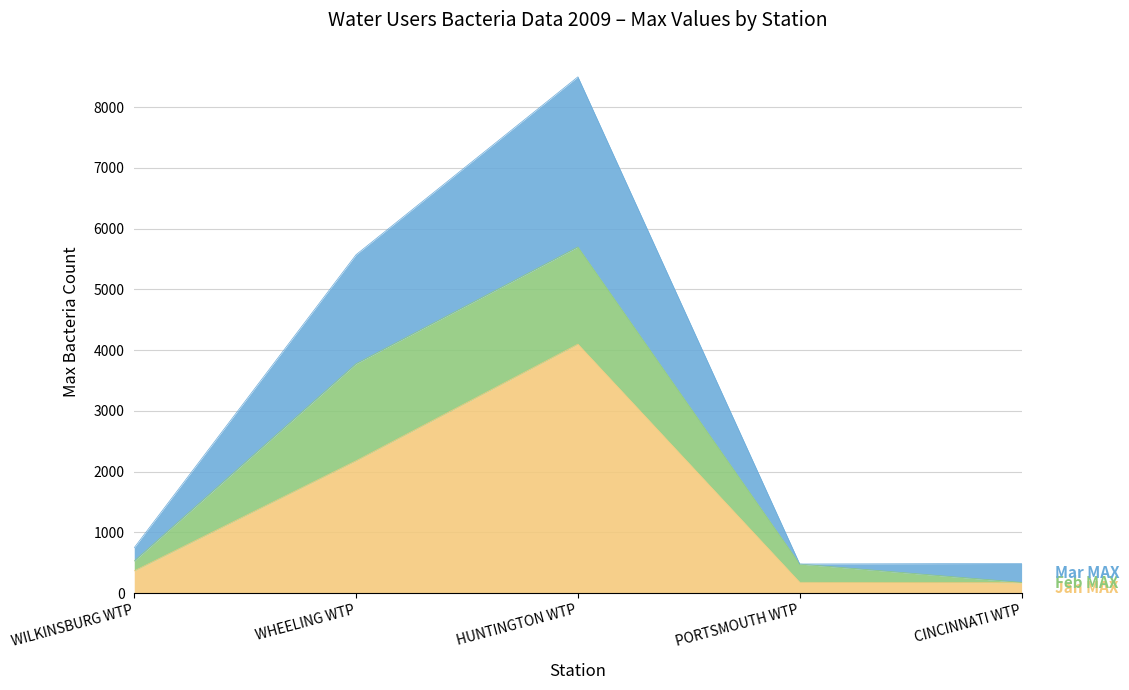

At which category is the sum across all series the highest?

HUNTINGTON WTP